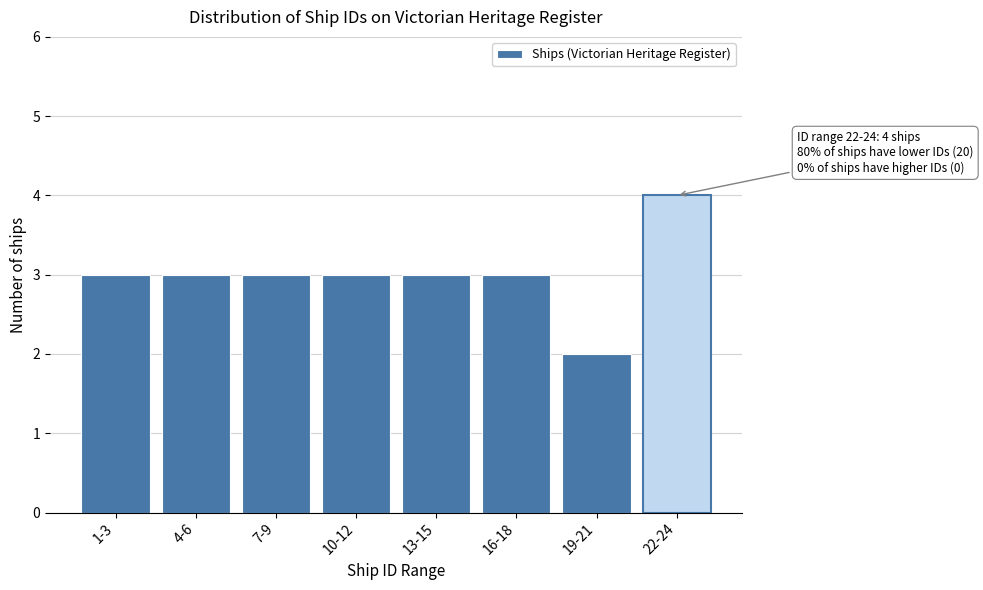

Reading right to left, what are all the values shown in this chart?

4	2	3	3	3	3	3	3